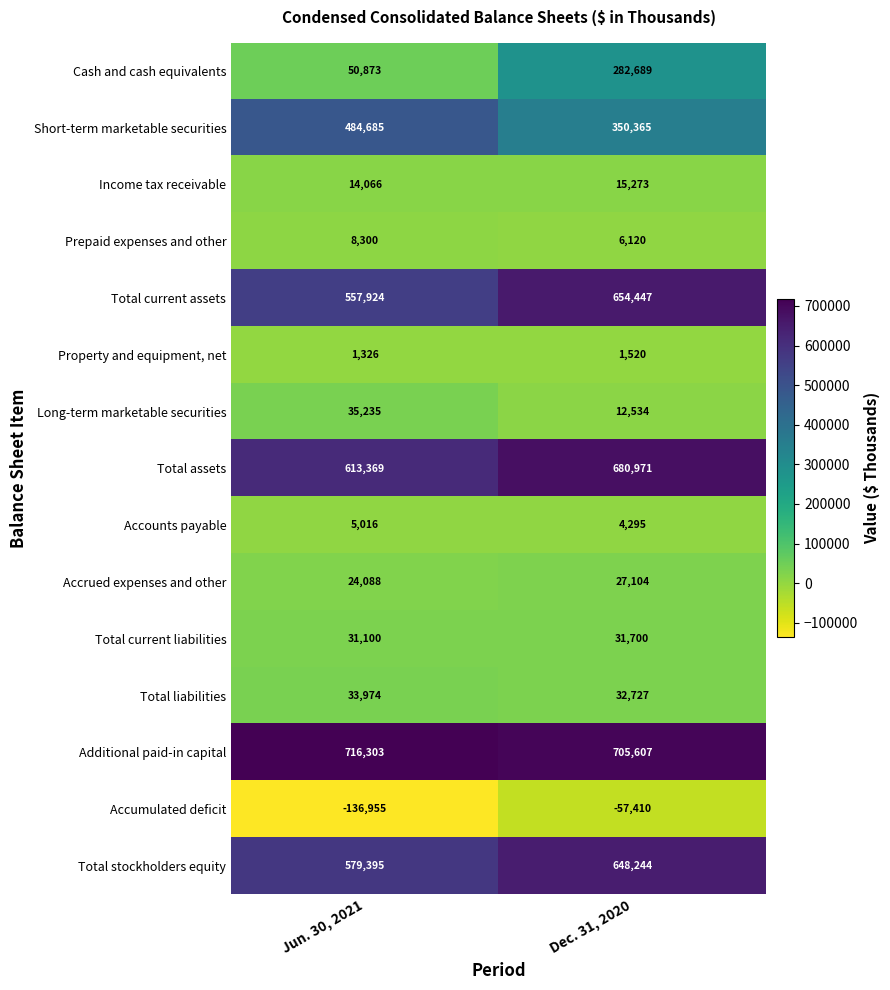

Reading left to right, extract all data points from this chart.

Cash and cash equivalents: Jun. 30, 2021=50873	Dec. 31, 2020=282689
Short-term marketable securities: Jun. 30, 2021=484685	Dec. 31, 2020=350365
Income tax receivable: Jun. 30, 2021=14066	Dec. 31, 2020=15273
Prepaid expenses and other: Jun. 30, 2021=8300	Dec. 31, 2020=6120
Total current assets: Jun. 30, 2021=557924	Dec. 31, 2020=654447
Property and equipment, net: Jun. 30, 2021=1326	Dec. 31, 2020=1520
Long-term marketable securities: Jun. 30, 2021=35235	Dec. 31, 2020=12534
Total assets: Jun. 30, 2021=613369	Dec. 31, 2020=680971
Accounts payable: Jun. 30, 2021=5016	Dec. 31, 2020=4295
Accrued expenses and other: Jun. 30, 2021=24088	Dec. 31, 2020=27104
Total current liabilities: Jun. 30, 2021=31100	Dec. 31, 2020=31700
Total liabilities: Jun. 30, 2021=33974	Dec. 31, 2020=32727
Additional paid-in capital: Jun. 30, 2021=716303	Dec. 31, 2020=705607
Accumulated deficit: Jun. 30, 2021=-136955	Dec. 31, 2020=-57410
Total stockholders equity: Jun. 30, 2021=579395	Dec. 31, 2020=648244